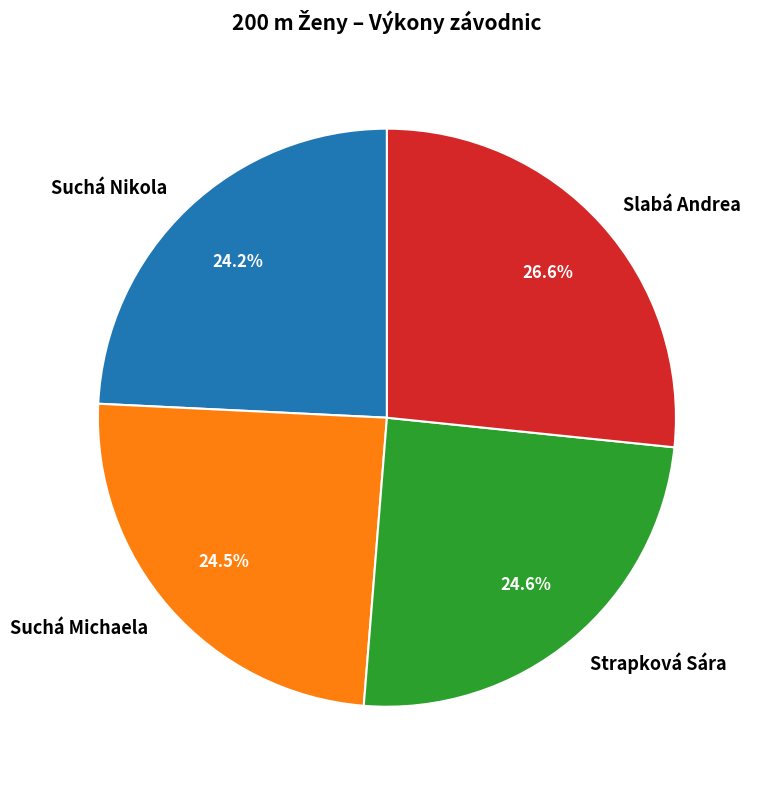

Which category has the biggest portion of the pie?

Slabá Andrea